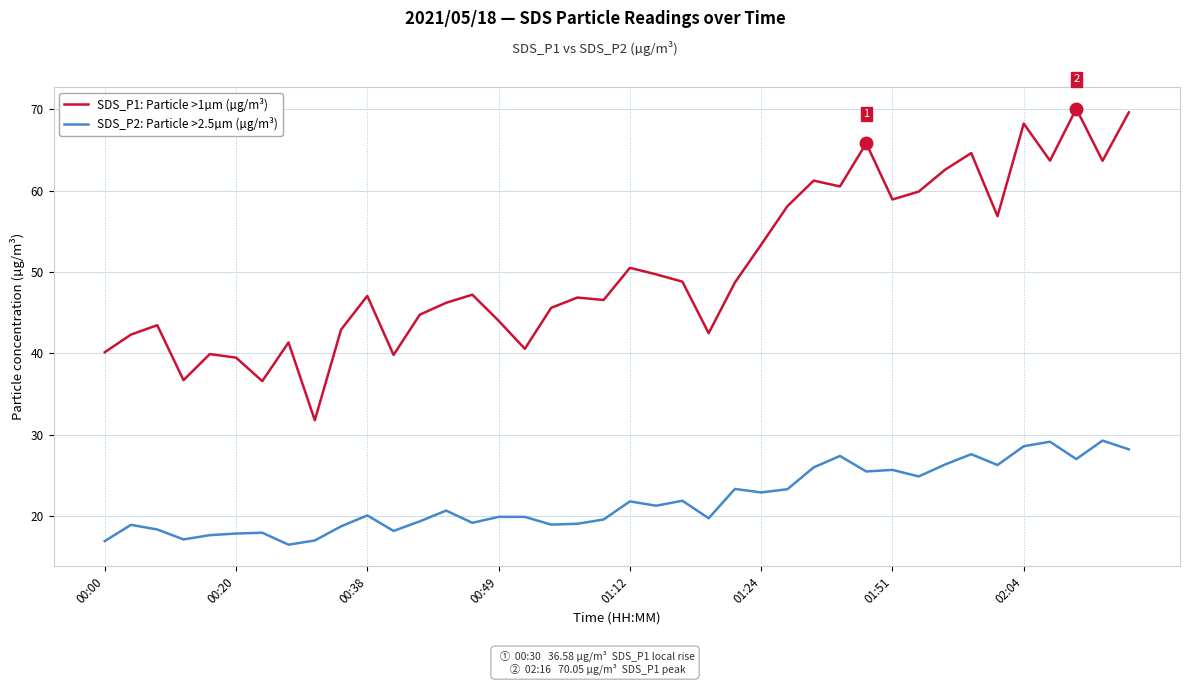

True or false: SDS_P2: Particle >2.5µm (µg/m³) and SDS_P1: Particle >1µm (µg/m³) cross at least once.

False